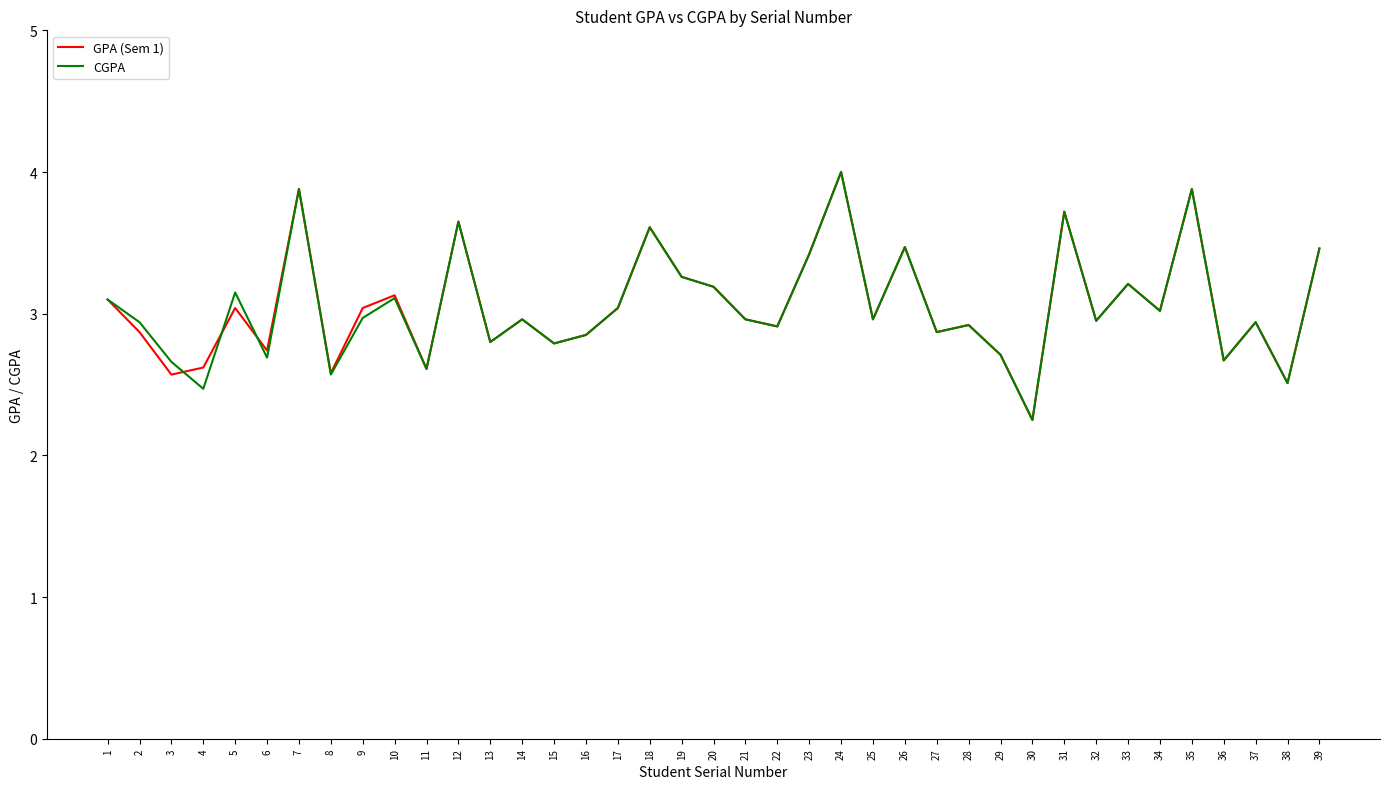

Where is the first local minimum for CGPA?

4